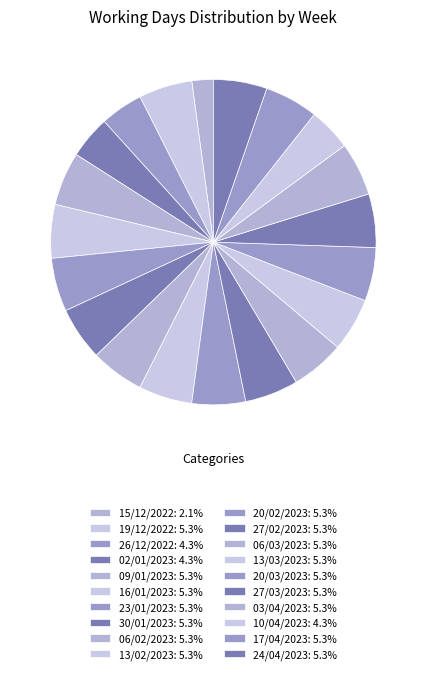

True or false: 17/04/2023 accounts for 5% of the total.

True